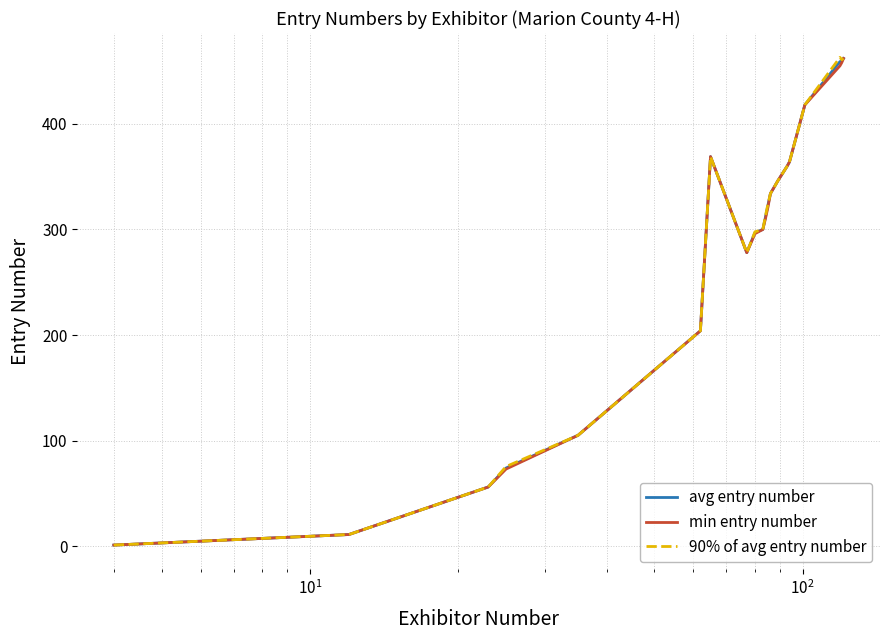

What is the maximum value shown in the chart?

463.0